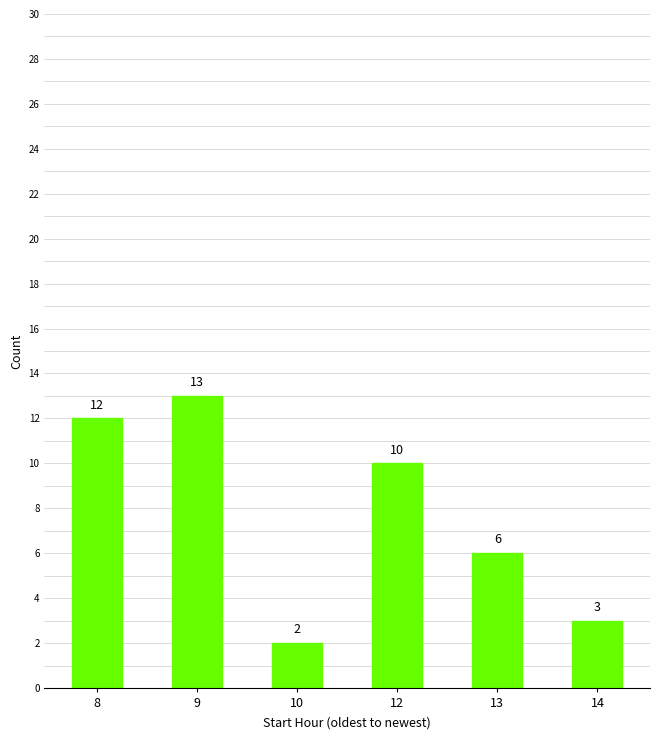

Reading left to right, transcribe all the data shown in this chart.

8=12	9=13	10=2	12=10	13=6	14=3